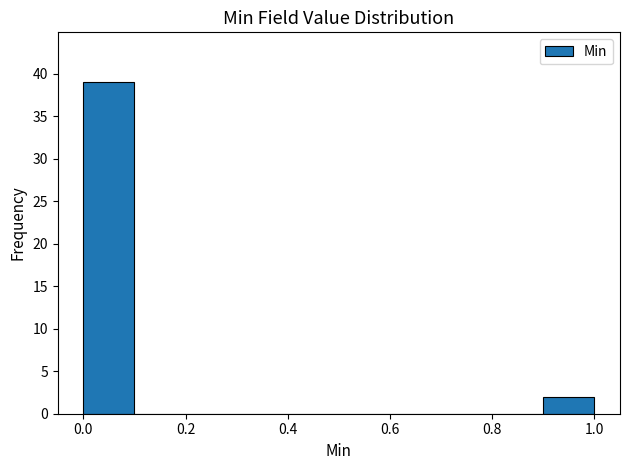

How tall is the bar that spans 0.0 to 0.1 on the x-axis? The values are not printed on the chart, so give them approximately, as read against the axis.

39